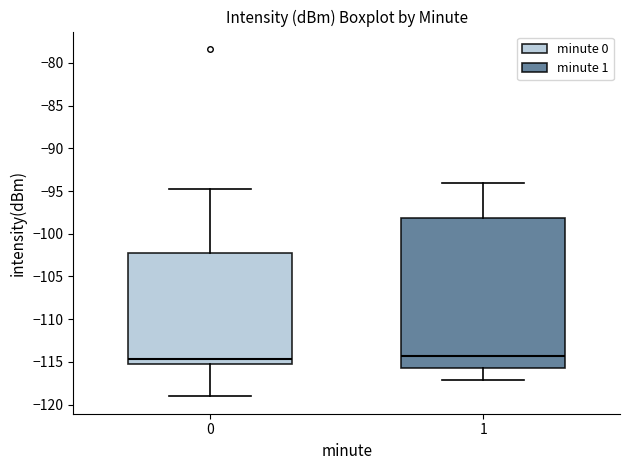

Where is the lower edge of the box at x = 1 on the y-axis? The values are not printed on the chart, so give them approximately, as read against the axis.

-115.5